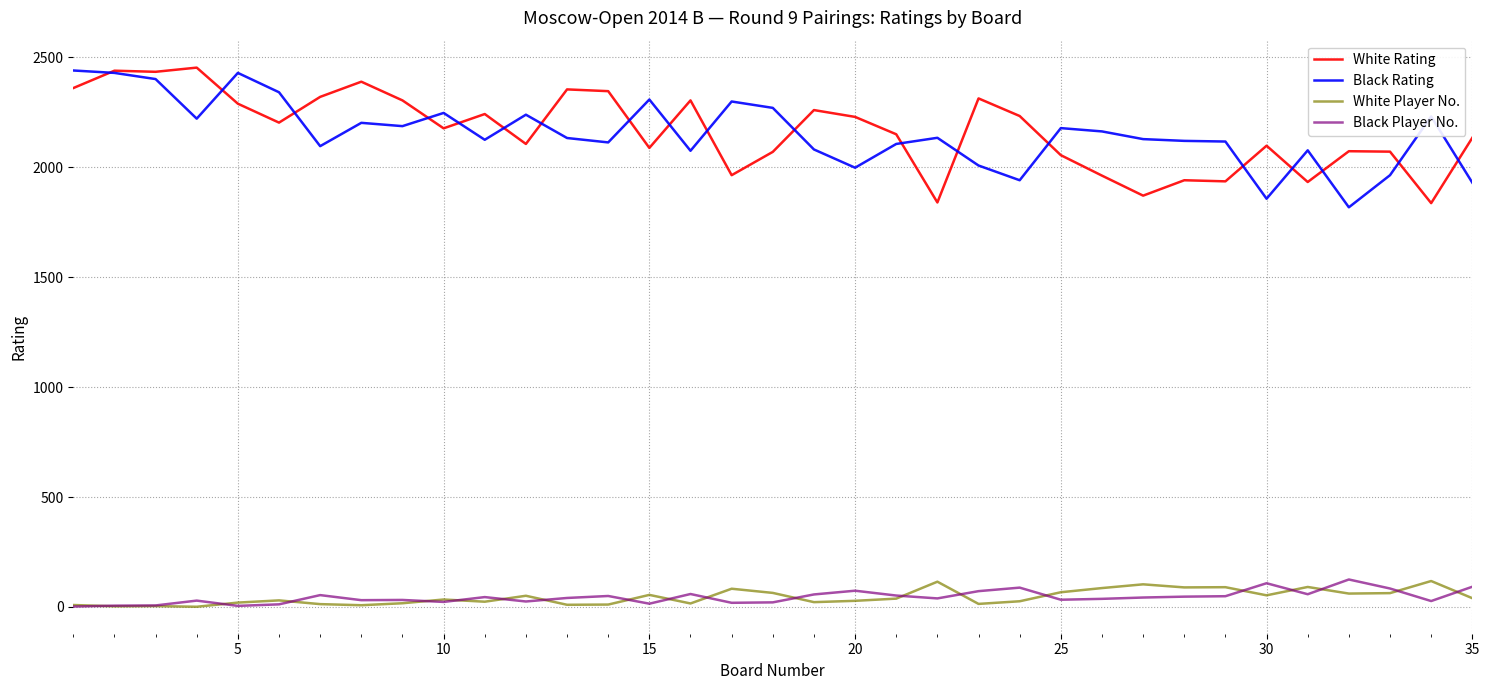

True or false: Black Rating and White Player No. cross at least once.

False